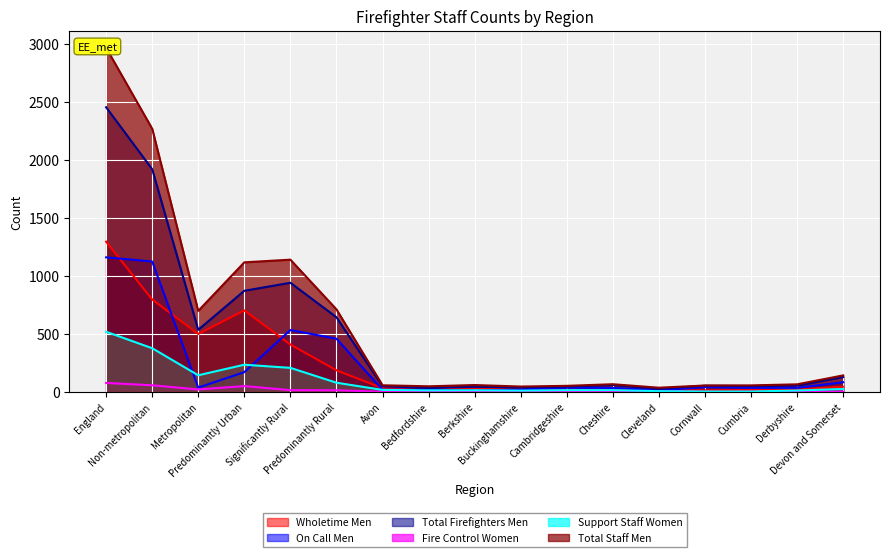

Which label corresponds to the smallest value in the chart?

Avon